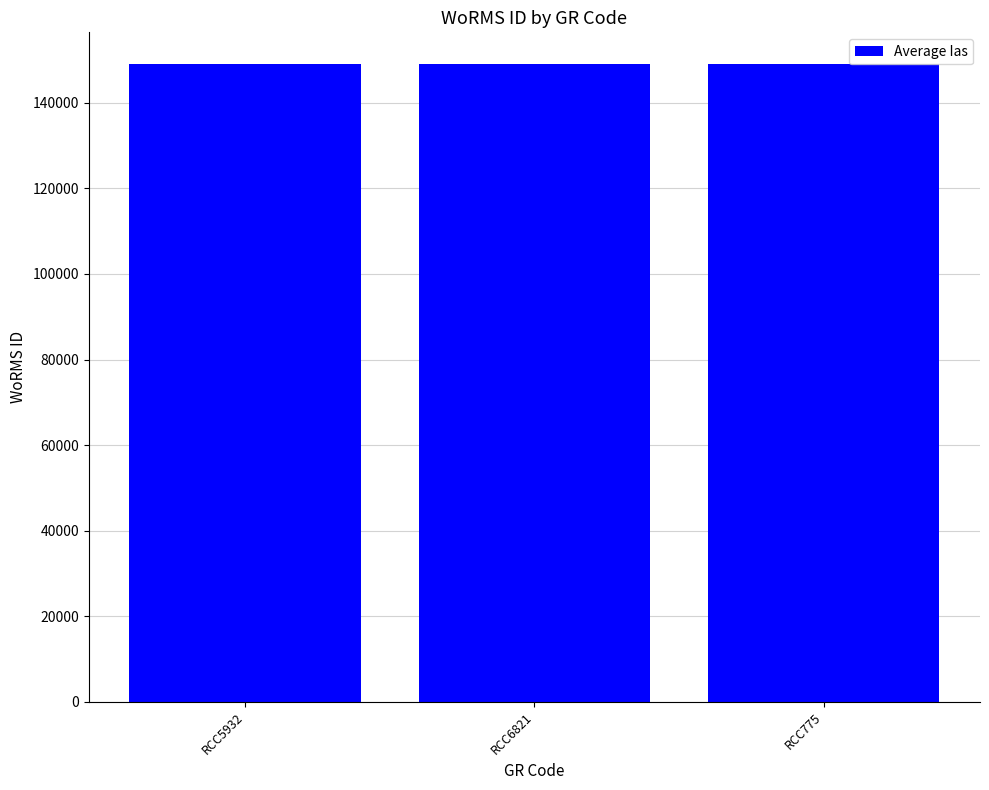

Approximately how many times larger is the value at RCC775 compared to RCC6821?

1.0